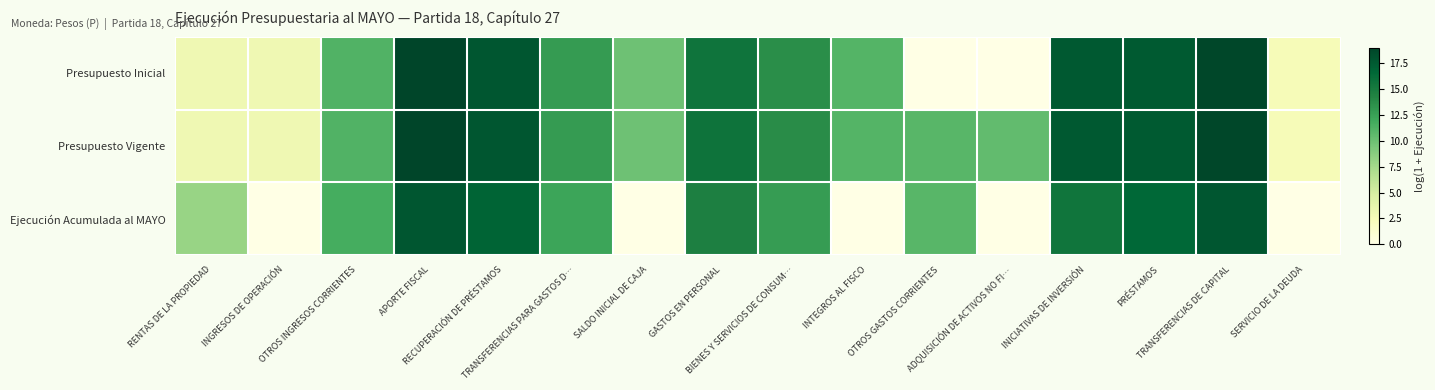

Which series changed the most between BIENES Y SERVICIOS DE CONSUM… and SERVICIO DE LA DEUDA?

Ejecución Acumulada al MAYO